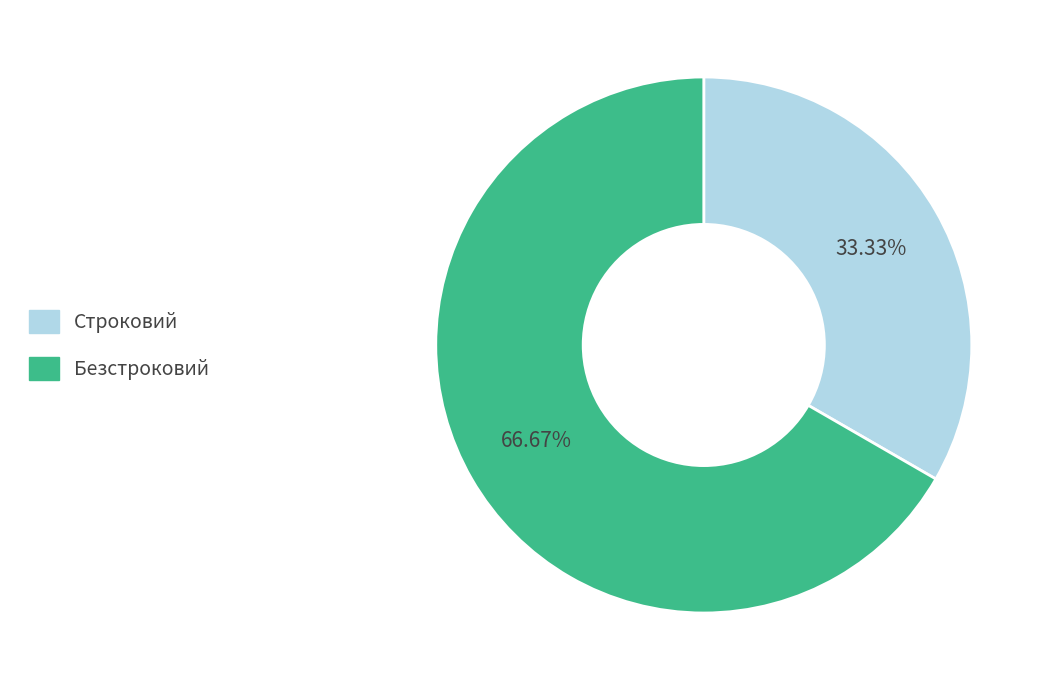

What is the smallest slice in the pie chart?

Строковий